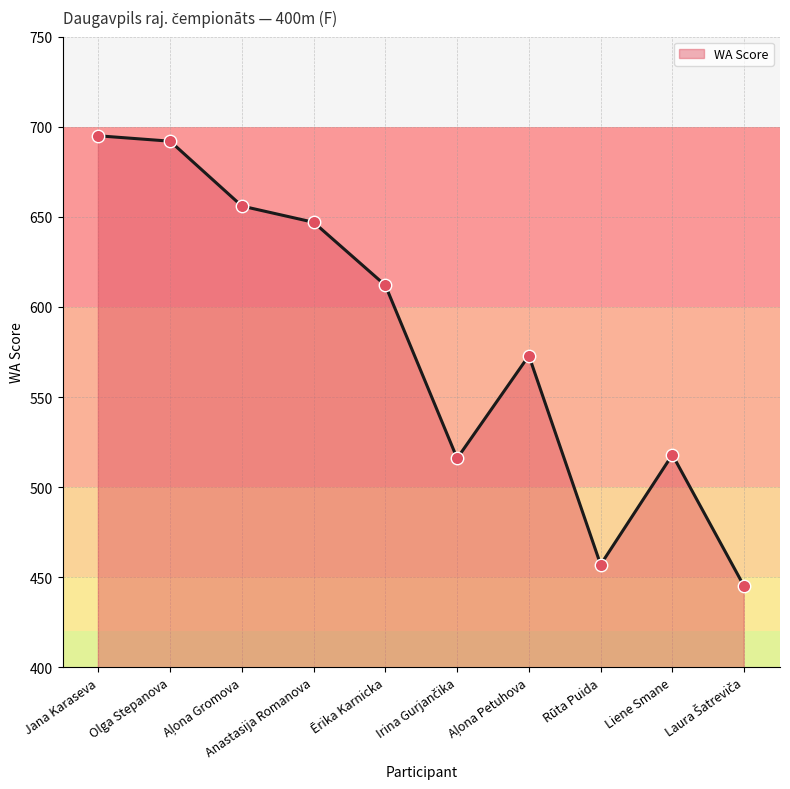

What is the ratio of the value at Olga Stepanova to the value at Jana Karaseva?

1.0